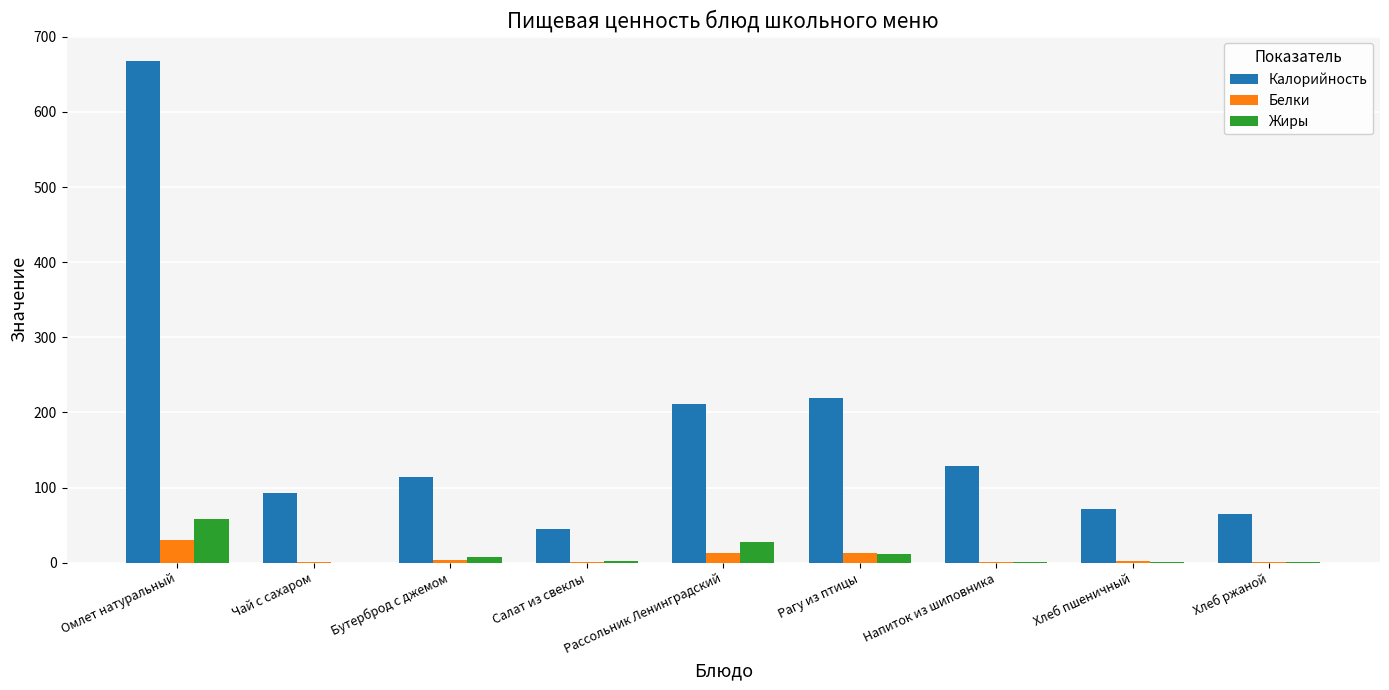

What is the highest value of the Белки series?

30.3